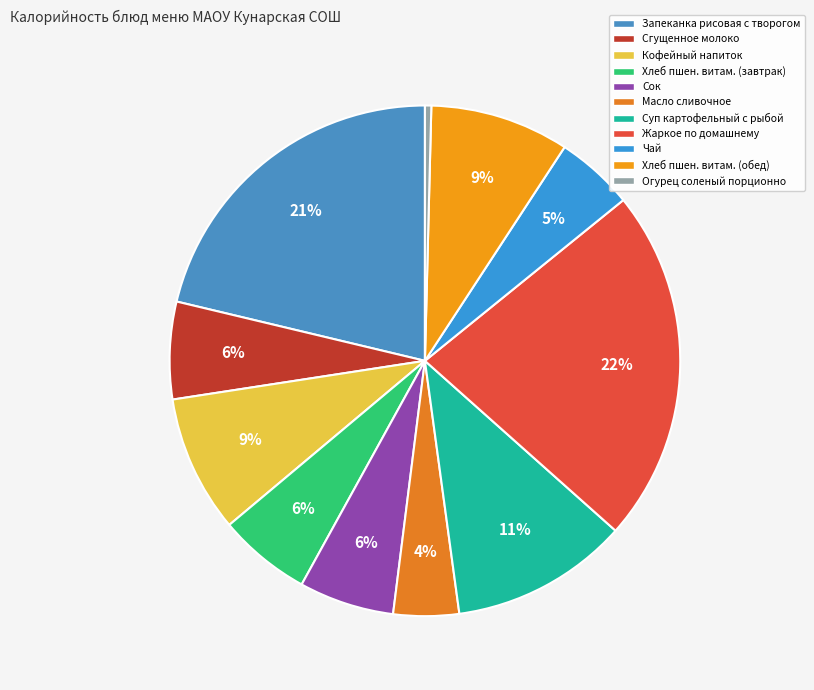

To the nearest percent, what percentage of the pie is Кофейный напиток?

9%